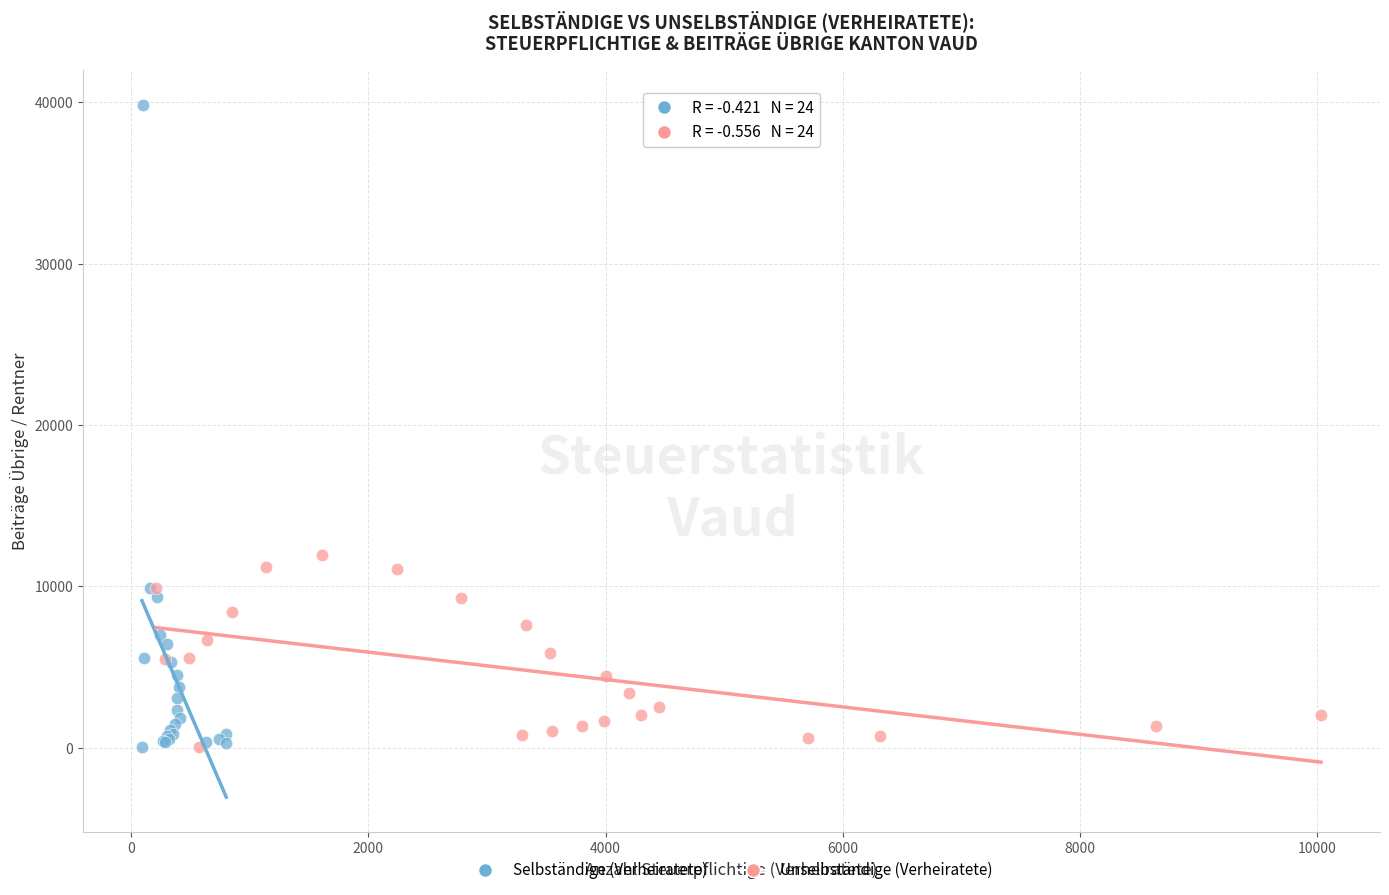

Which series has the widest spread of Y values?

Selbständige (Verheiratete)